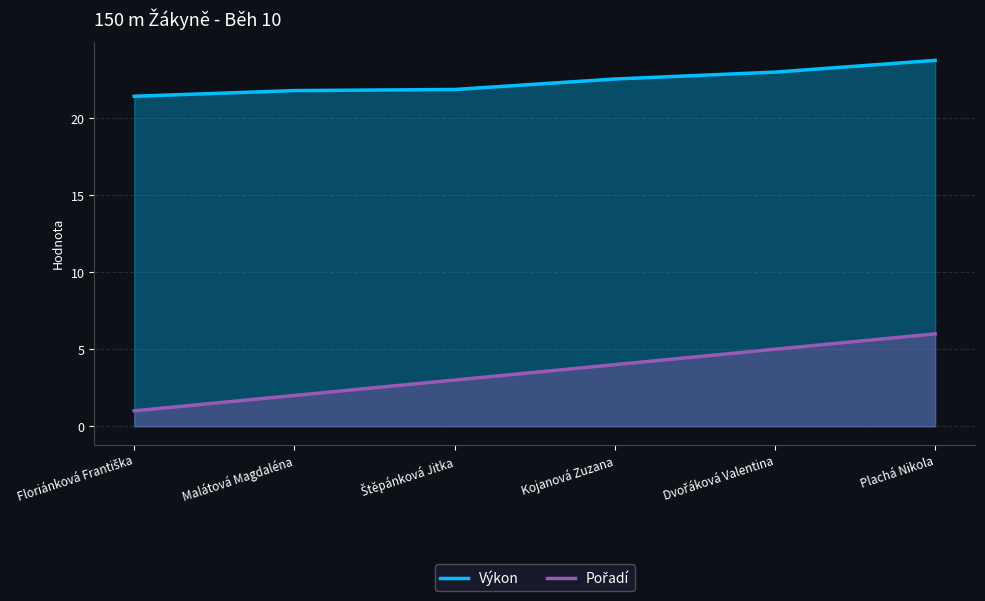

What is the minimum value for Pořadí?

1.0